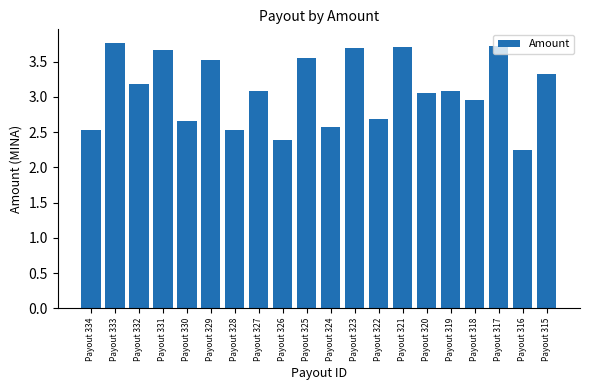

The chart shows a value of 4.4 at Payout 318. True or false?

False